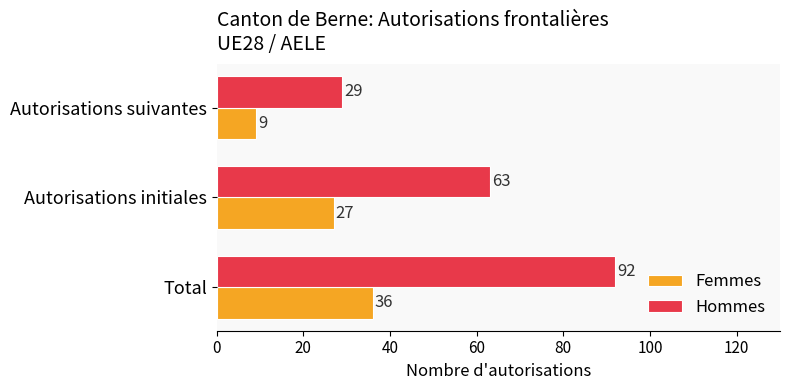

Read the Hommes value at Total, to the nearest 5.

90